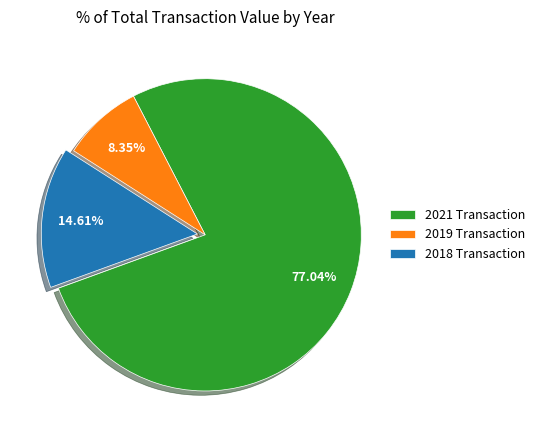

Do 2018 Transaction and 2021 Transaction together represent more than half of the pie?

Yes